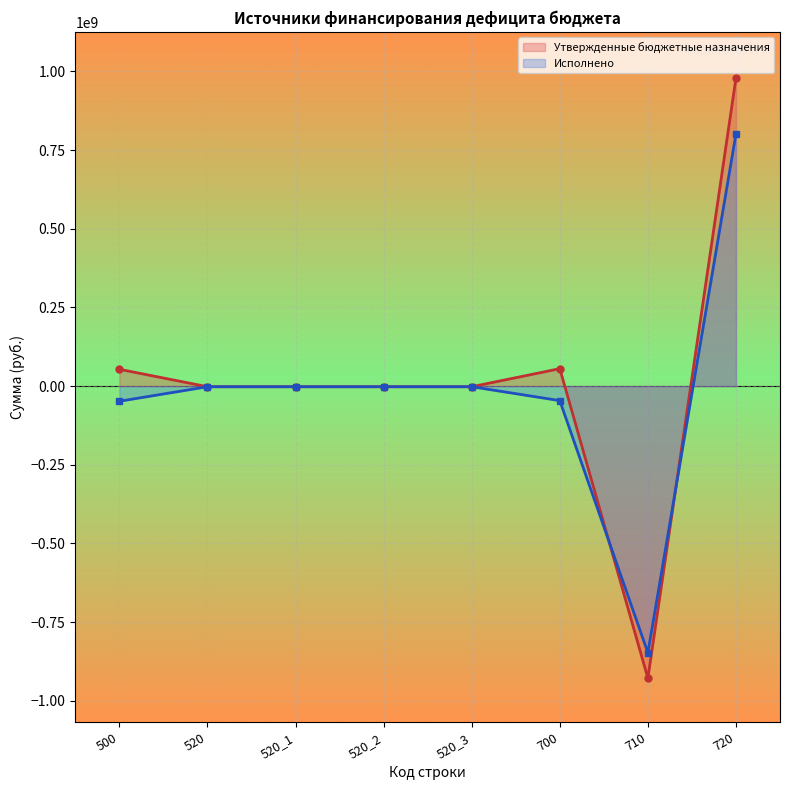

List the series in order of their peak value, highest first.

Утвержденные бюджетные назначения, Исполнено